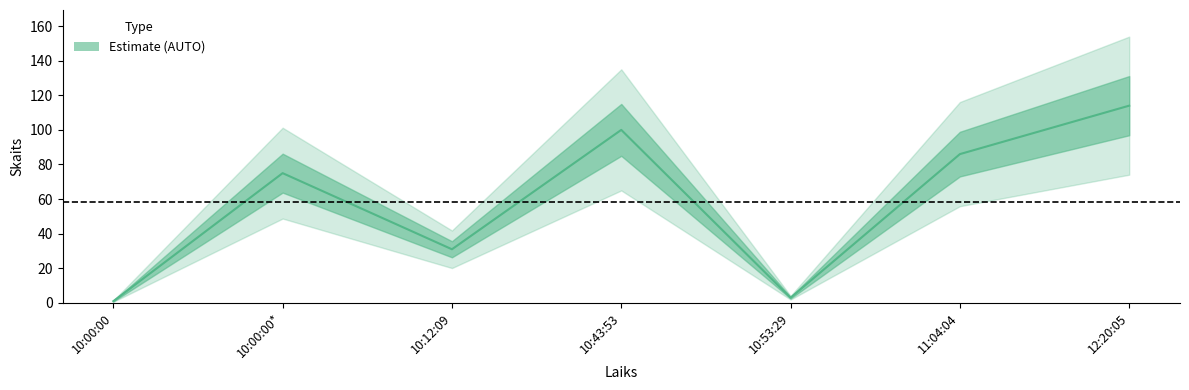

The chart shows a value of 86 at 11:04:04. True or false?

True